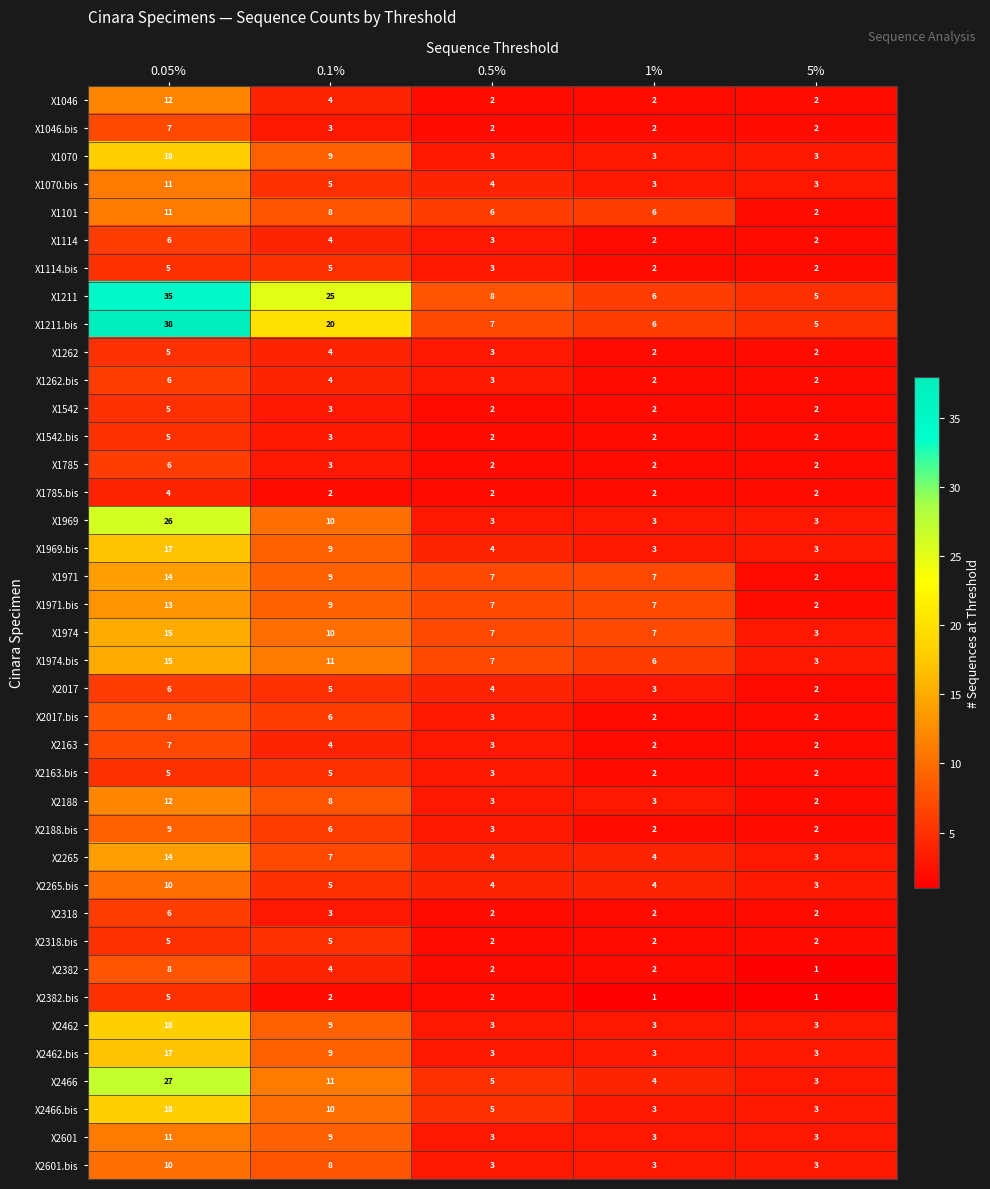

How many data points does each series have?

5